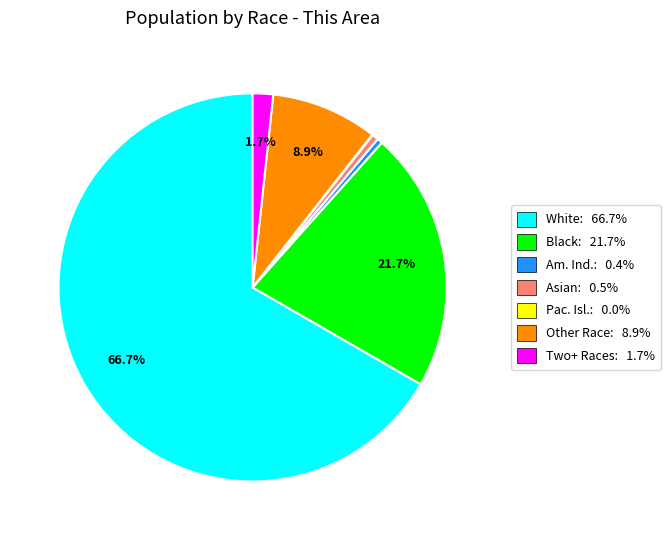

Approximately how many times larger is the value at Two+ Races: 1.7% compared to Asian: 0.5%?

3.2